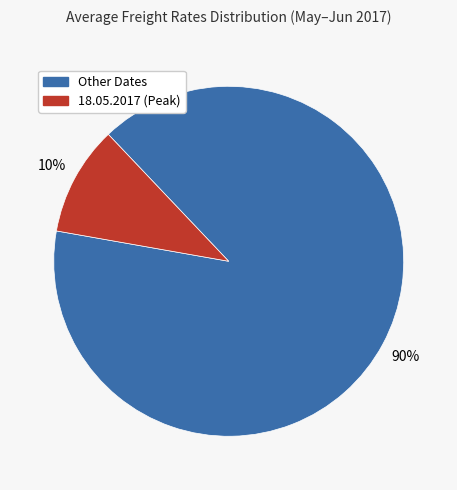

Does any single category account for the majority?

Yes